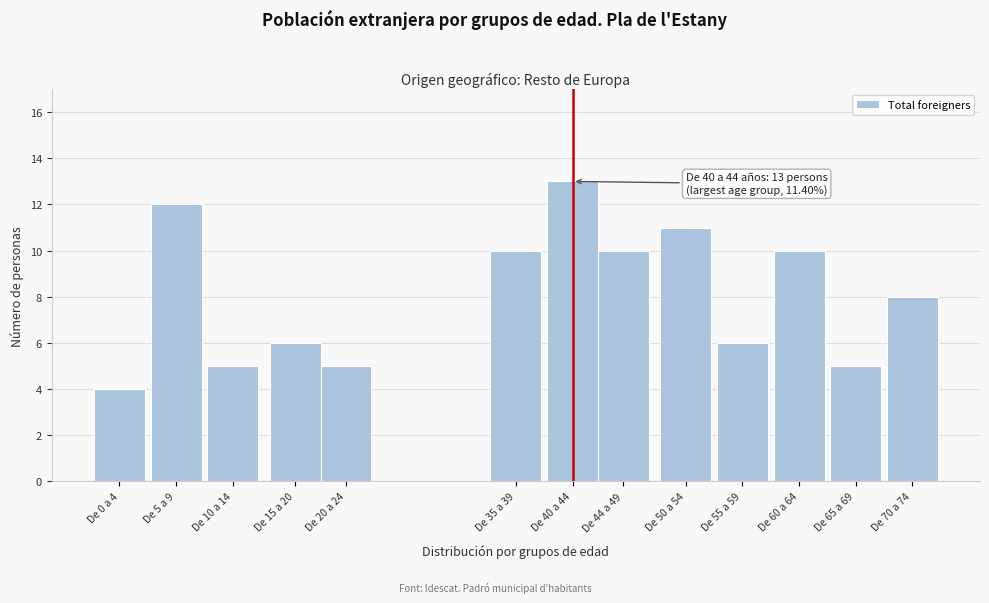

Reading left to right, what are all the values shown in this chart?

4	12	5	6	5	10	13	10	11	6	10	5	8